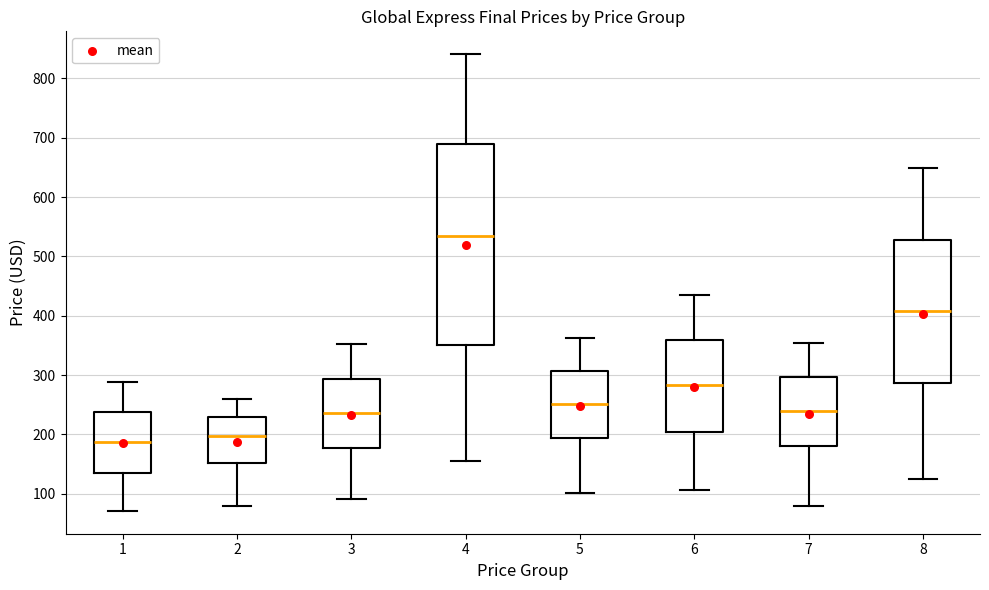

Which box is the tallest, from its lower edge to its upper edge?

4